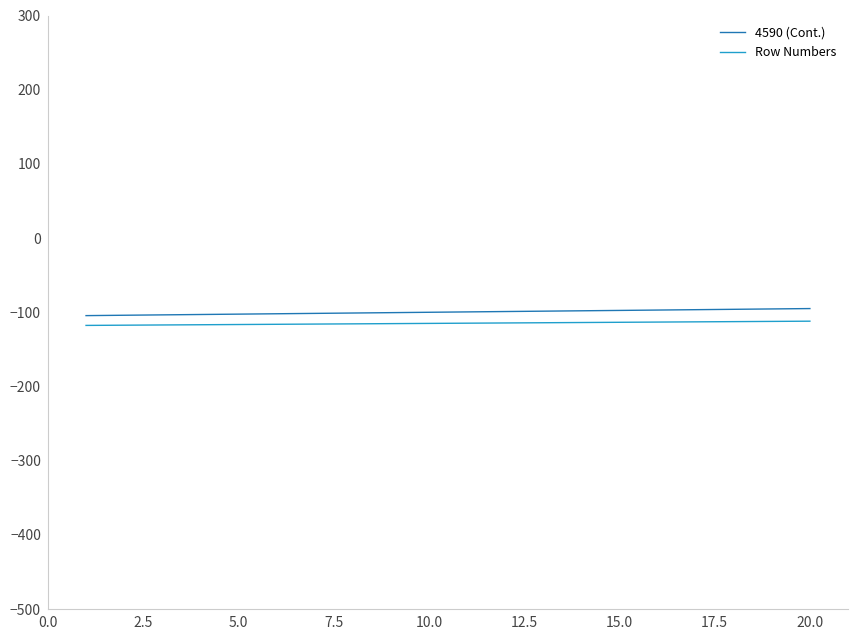

What is the greatest value displayed?

-95.0